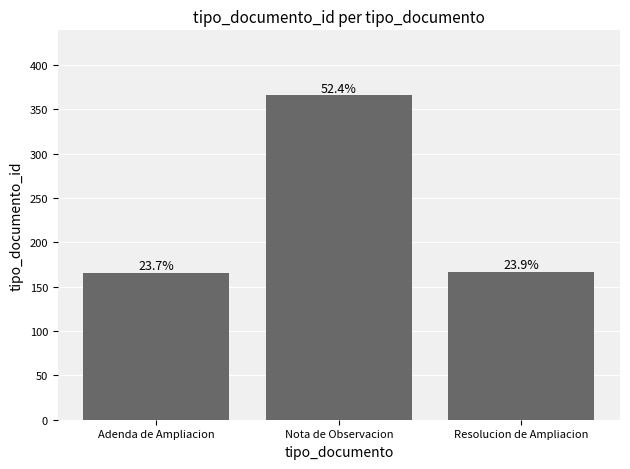

At which label does the data first exceed 167?

Nota de Observacion